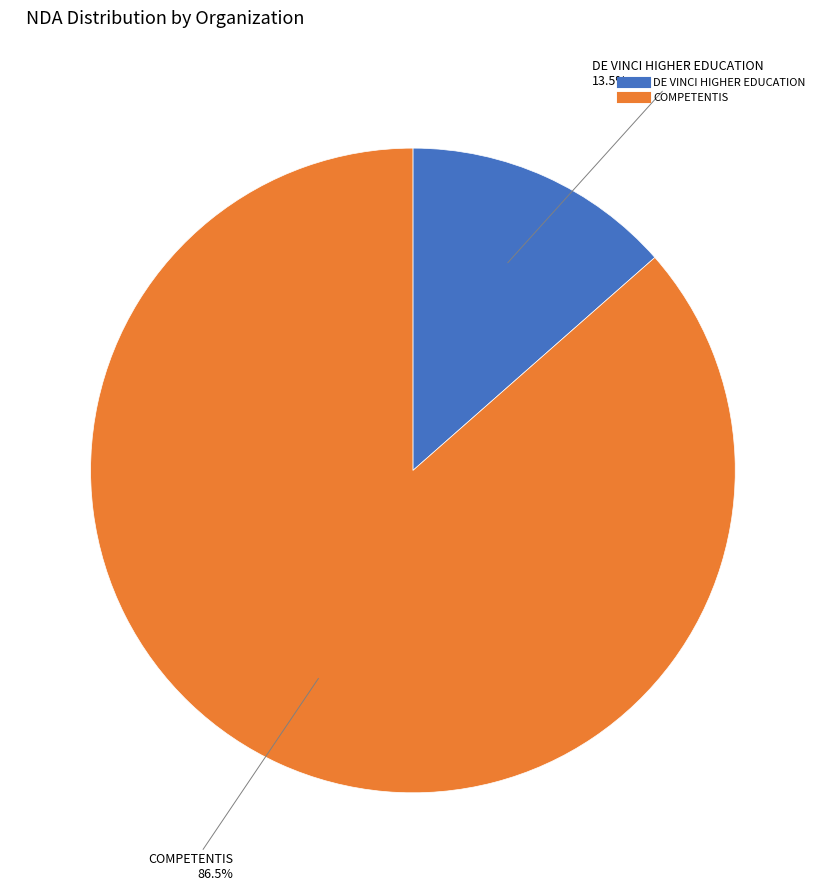

Approximately how many times larger is the value at COMPETENTIS compared to DE VINCI HIGHER EDUCATION?

6.4